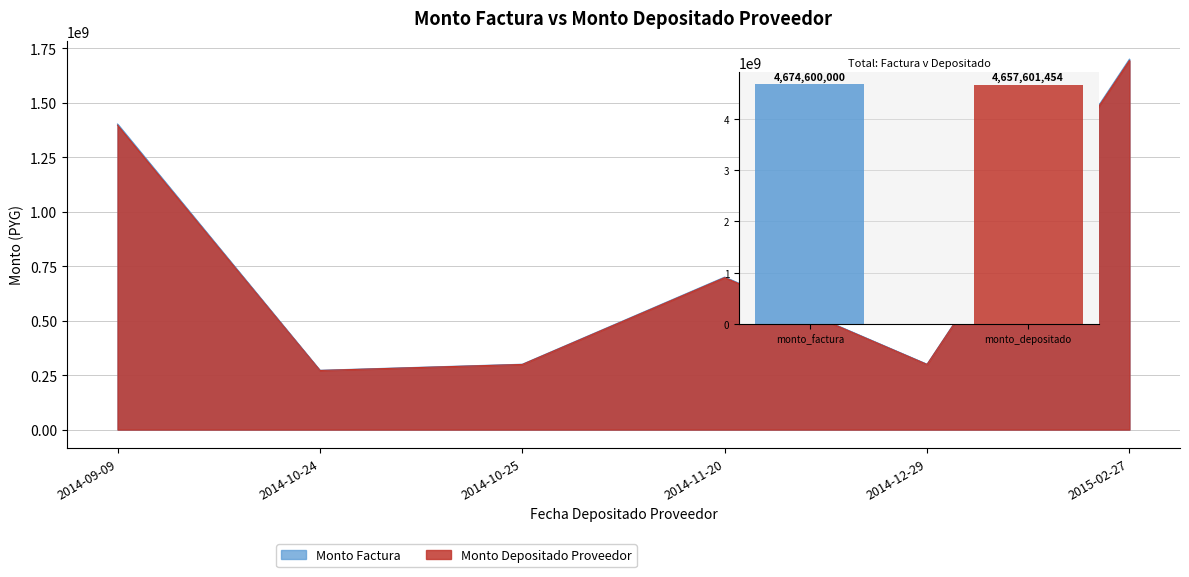

What is the minimum value for monto_factura?

272220000